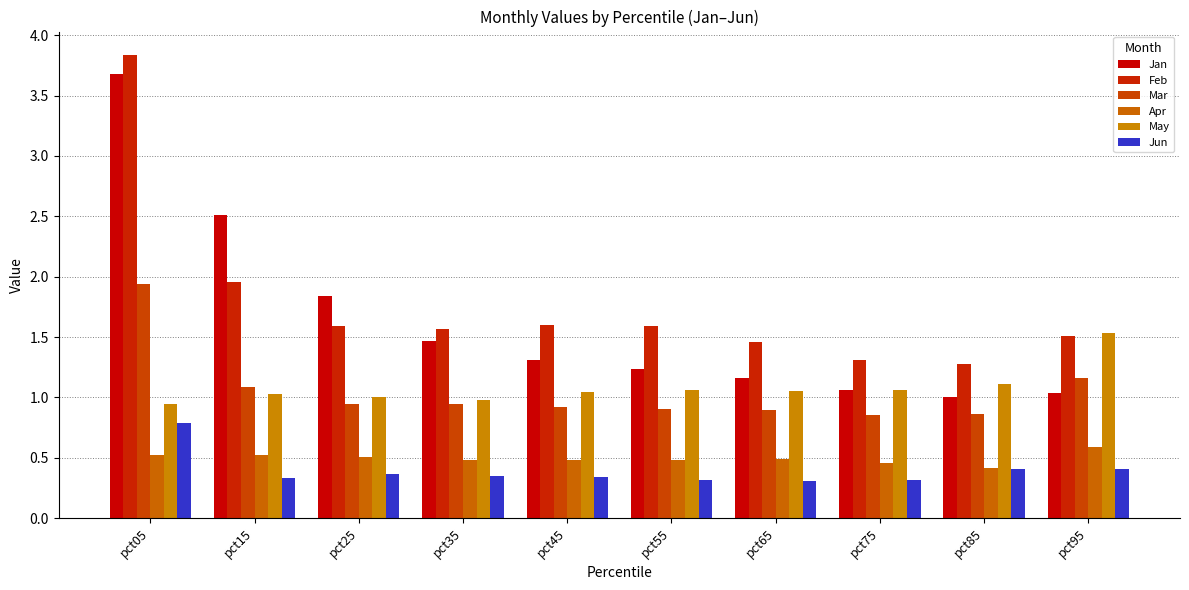

At how many categories does at least one series exceed 1?

10